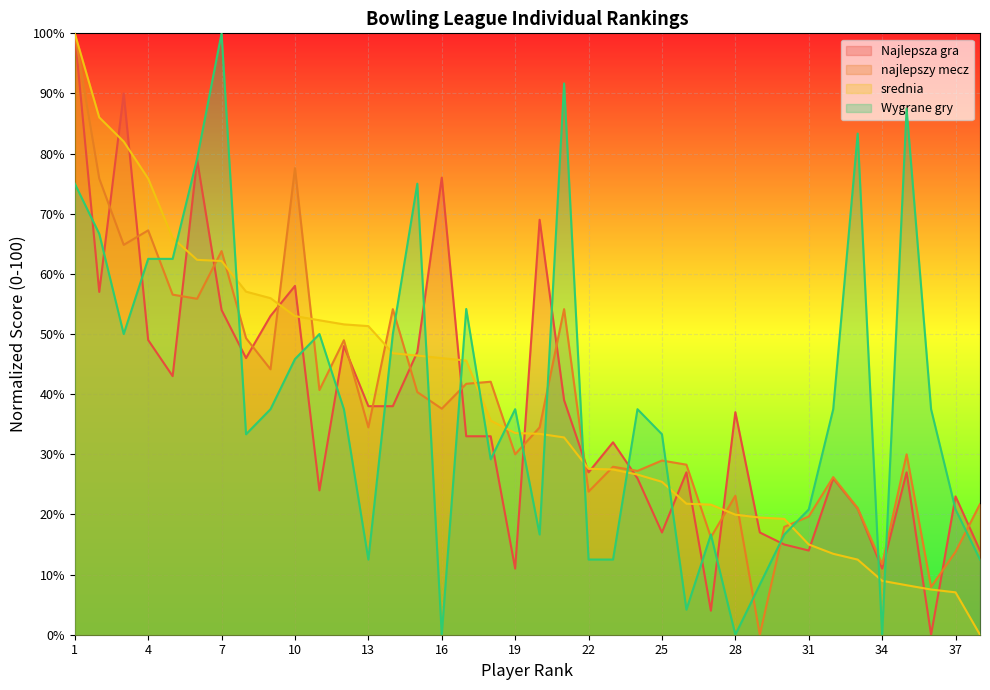

What is the value of the Wygrane gry point at the 30th from the left?

16.7